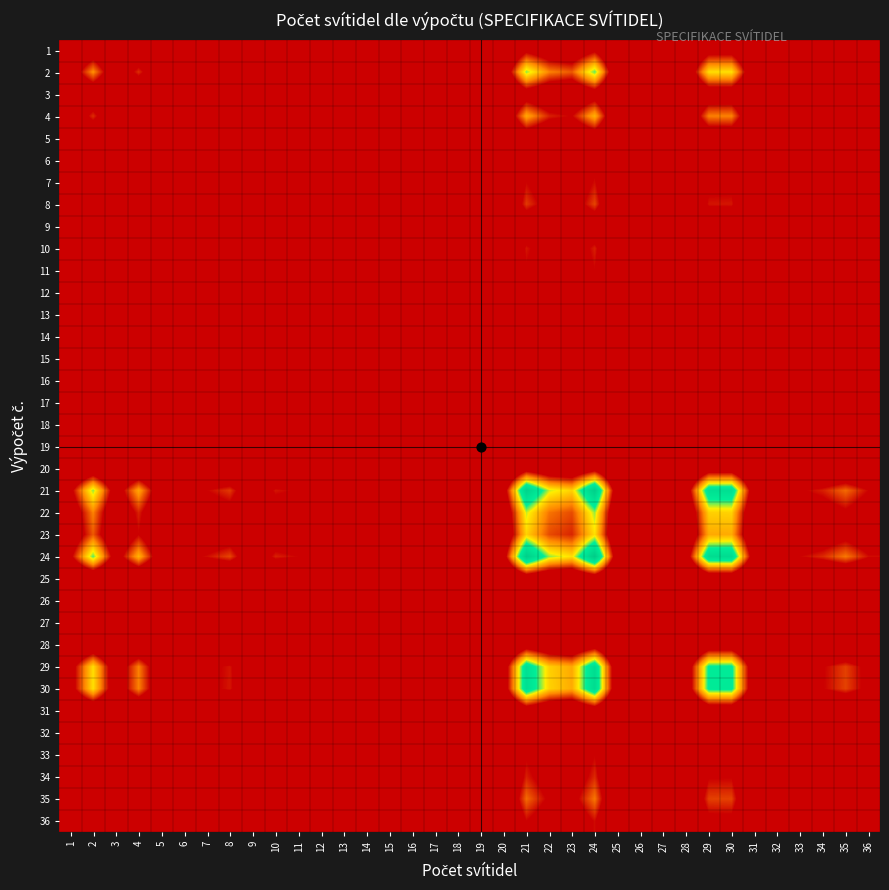

What is the greatest value displayed?

118.0